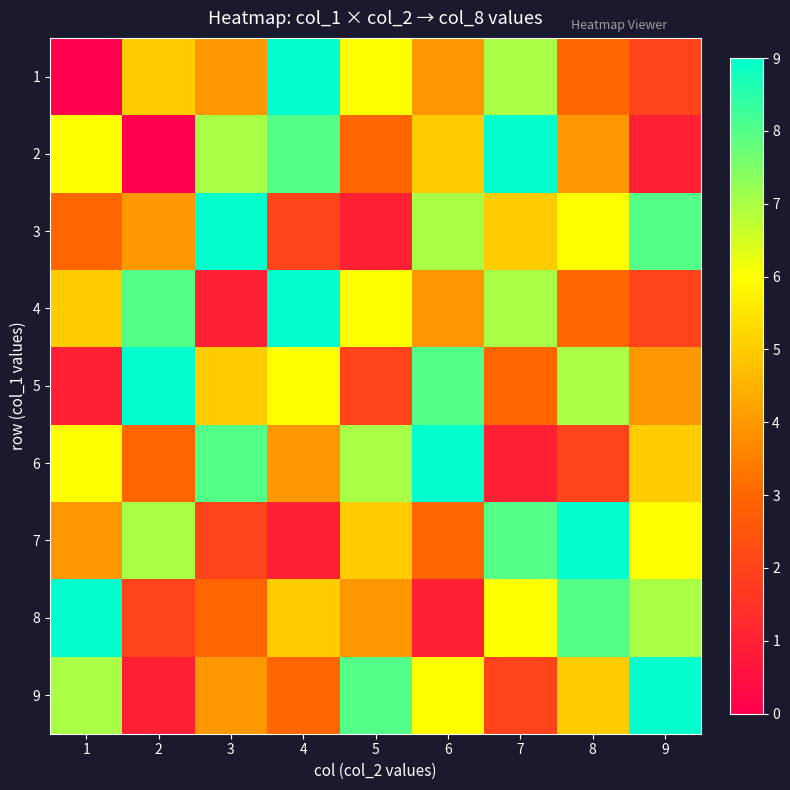

Between 5 and 7, which is larger?

7